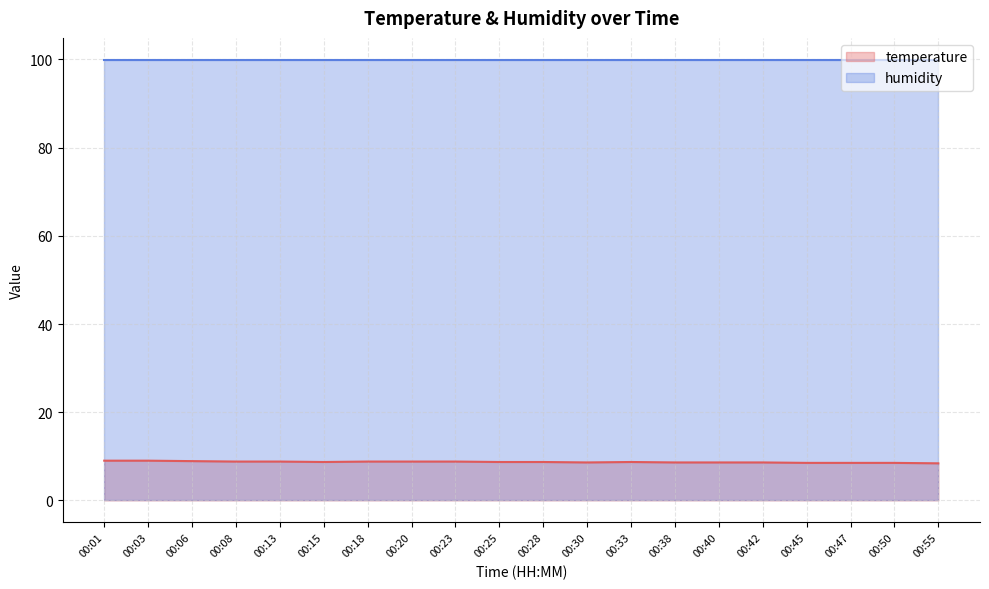

How many interior local valleys (lower than both neighbors) does the data have?

2